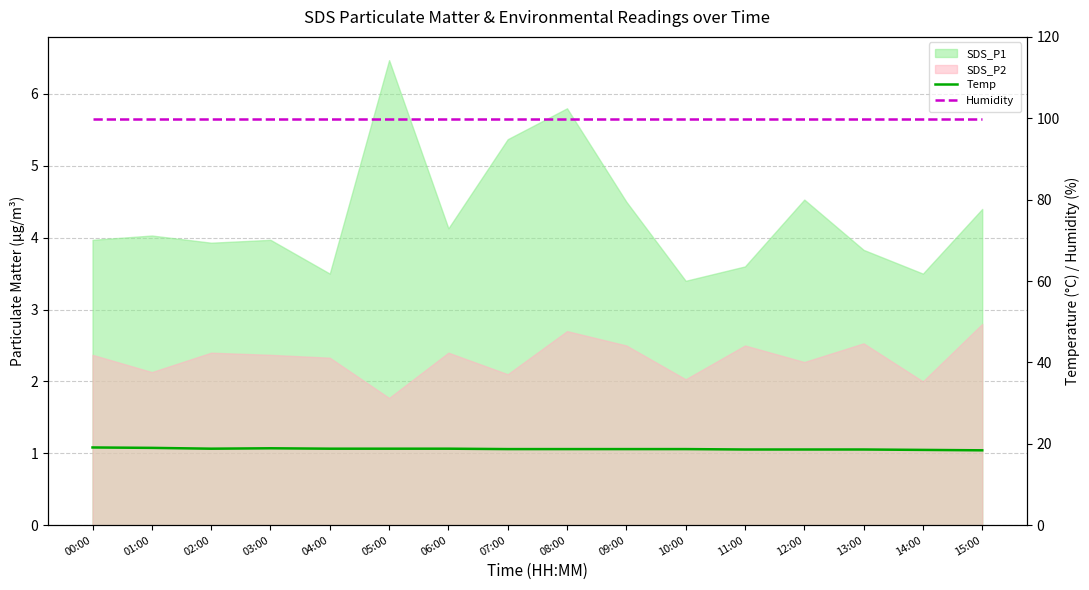

How many Temp values are between 18 and 19?

15